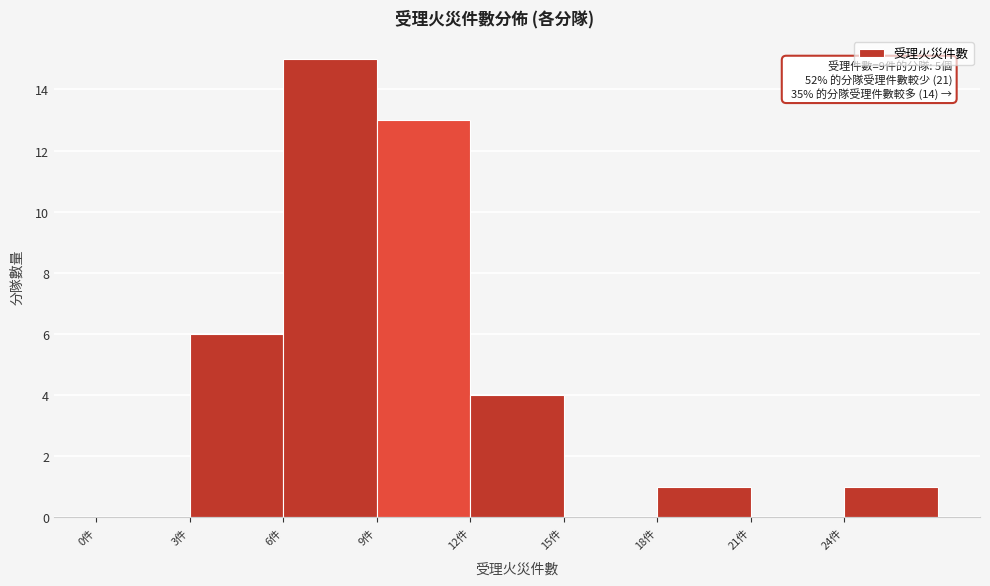

Which range on the x-axis has the tallest bar?

6 to 9